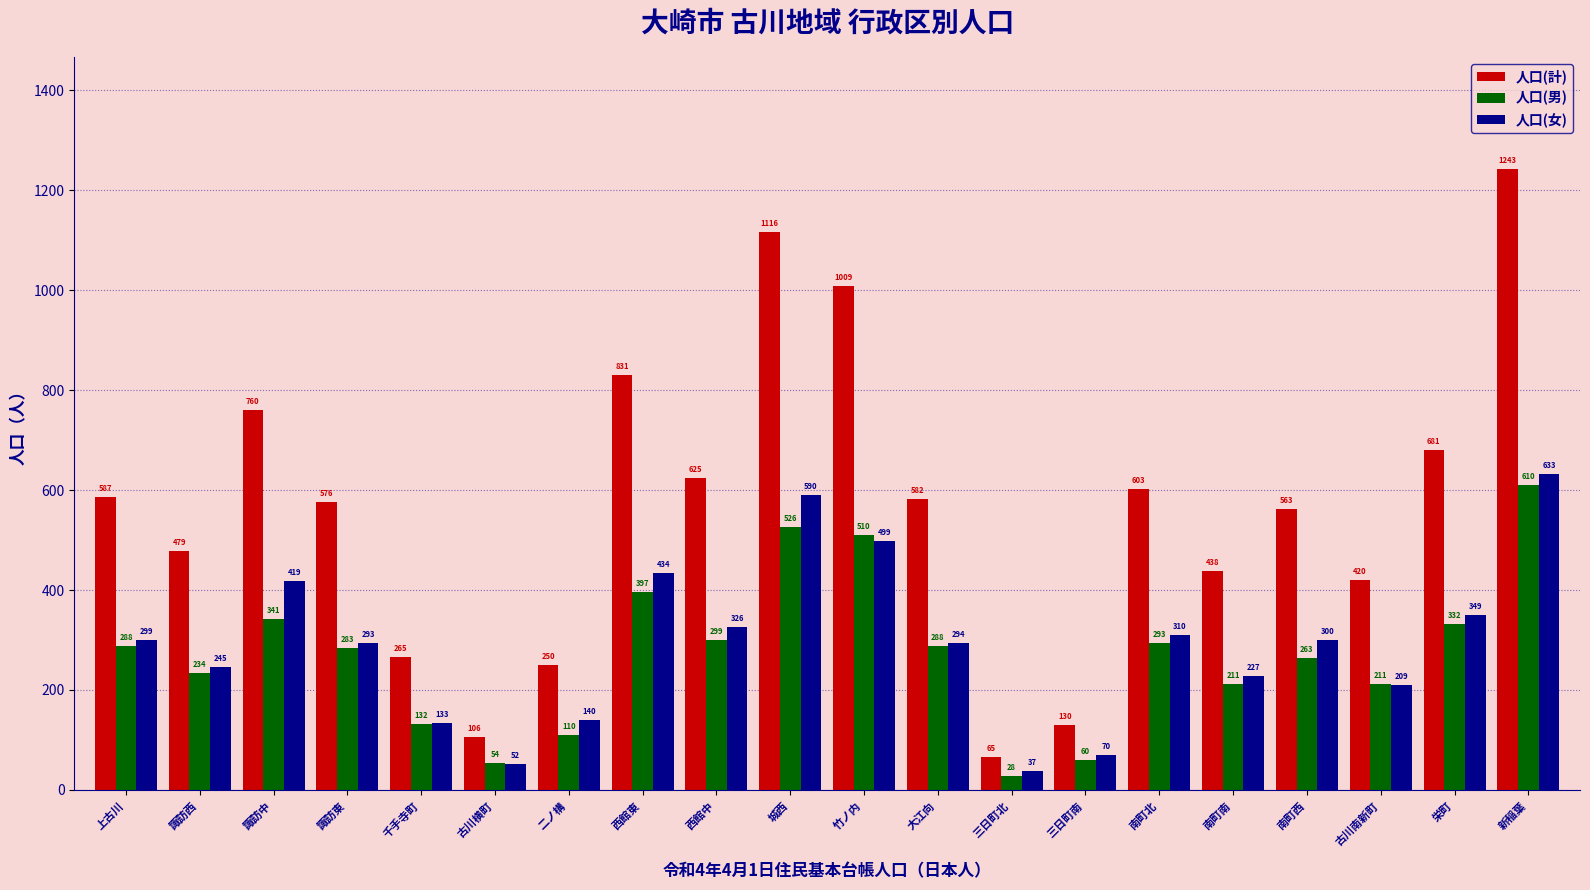

Where is 人口(計) nearest to the value 654?

栄町